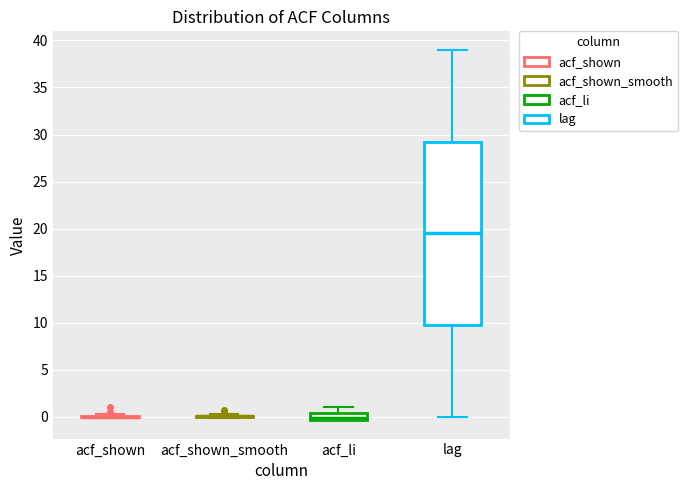

Which box is the tallest, from its lower edge to its upper edge?

lag